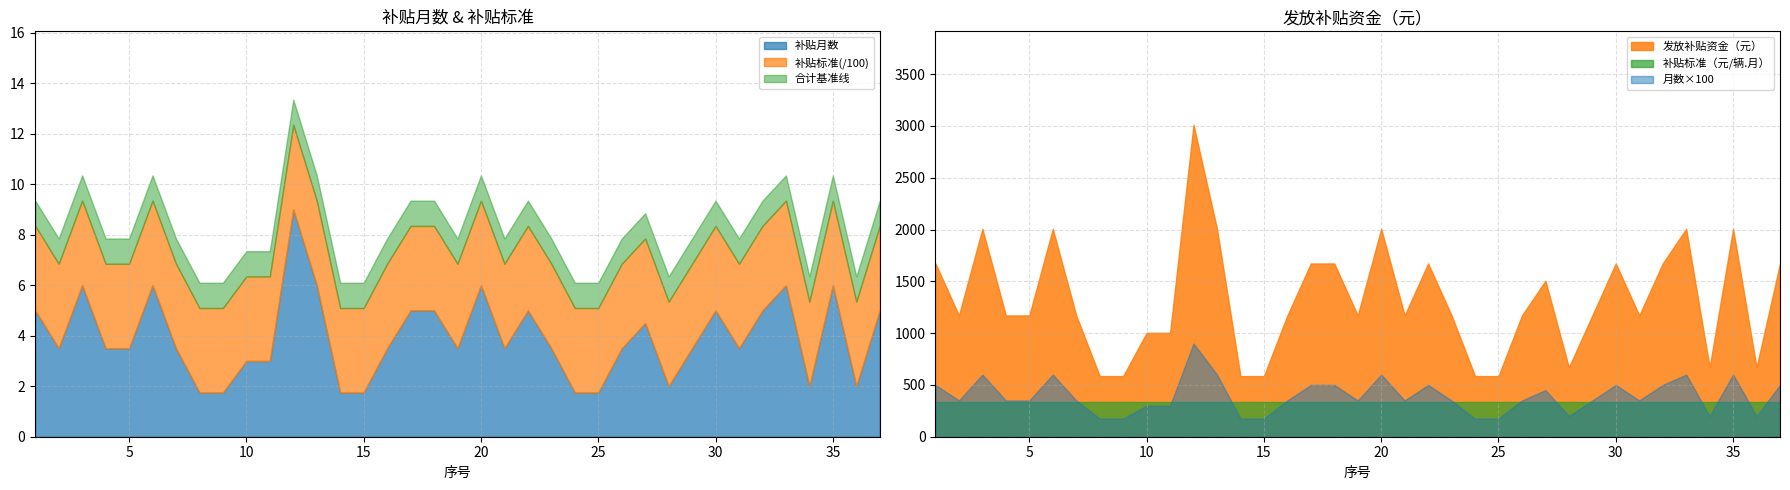

Reading left to right, what are all the values shown in this chart?

补贴月数: 5.0	3.5	6.0	3.5	3.5	6.0	3.5	1.8	1.8	3.0	3.0	9.0	6.0	1.8	1.8	3.5	5.0	5.0	3.5	6.0	3.5	5.0	3.5	1.8	1.8	3.5	4.5	2.0	3.5	5.0	3.5	5.0	6.0	2.0	6.0	2.0	5.0
发放补贴资金（元）: 1672.2	1170.5	2006.6	1170.5	1170.5	2006.6	1170.5	585.3	585.3	1003.3	1003.3	3010.0	2006.6	585.3	585.3	1170.5	1672.2	1672.2	1170.5	2006.6	1170.5	1672.2	1170.5	585.3	585.3	1170.5	1505.0	668.9	1170.5	1672.2	1170.5	1672.2	2006.6	668.9	2006.6	668.9	1672.2
补贴标准: 334.4	334.4	334.4	334.4	334.4	334.4	334.4	334.4	334.4	334.4	334.4	334.4	334.4	334.4	334.4	334.4	334.4	334.4	334.4	334.4	334.4	334.4	334.4	334.4	334.4	334.4	334.4	334.4	334.4	334.4	334.4	334.4	334.4	334.4	334.4	334.4	334.4